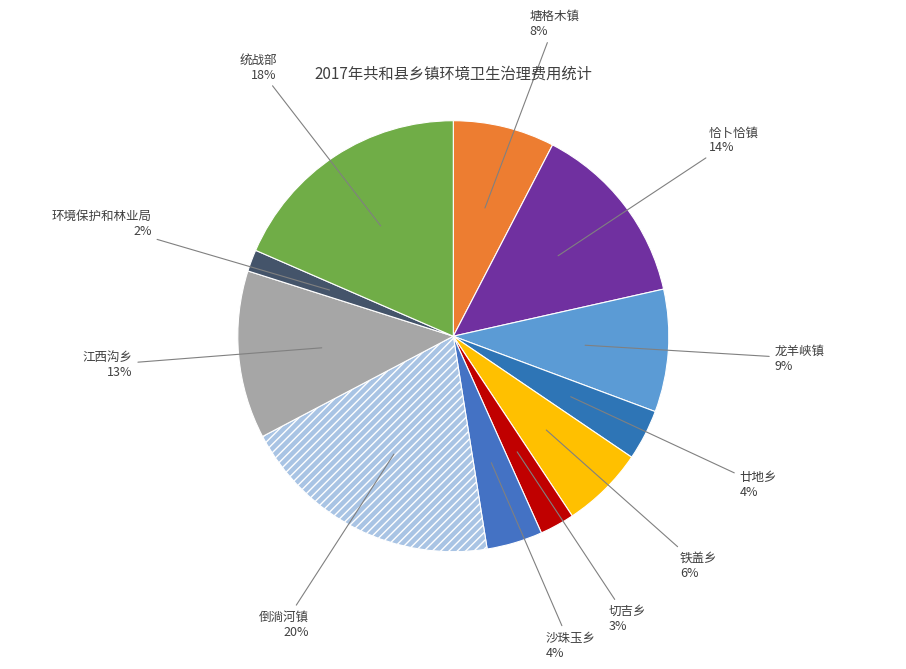

How many segments does this pie chart have?

11